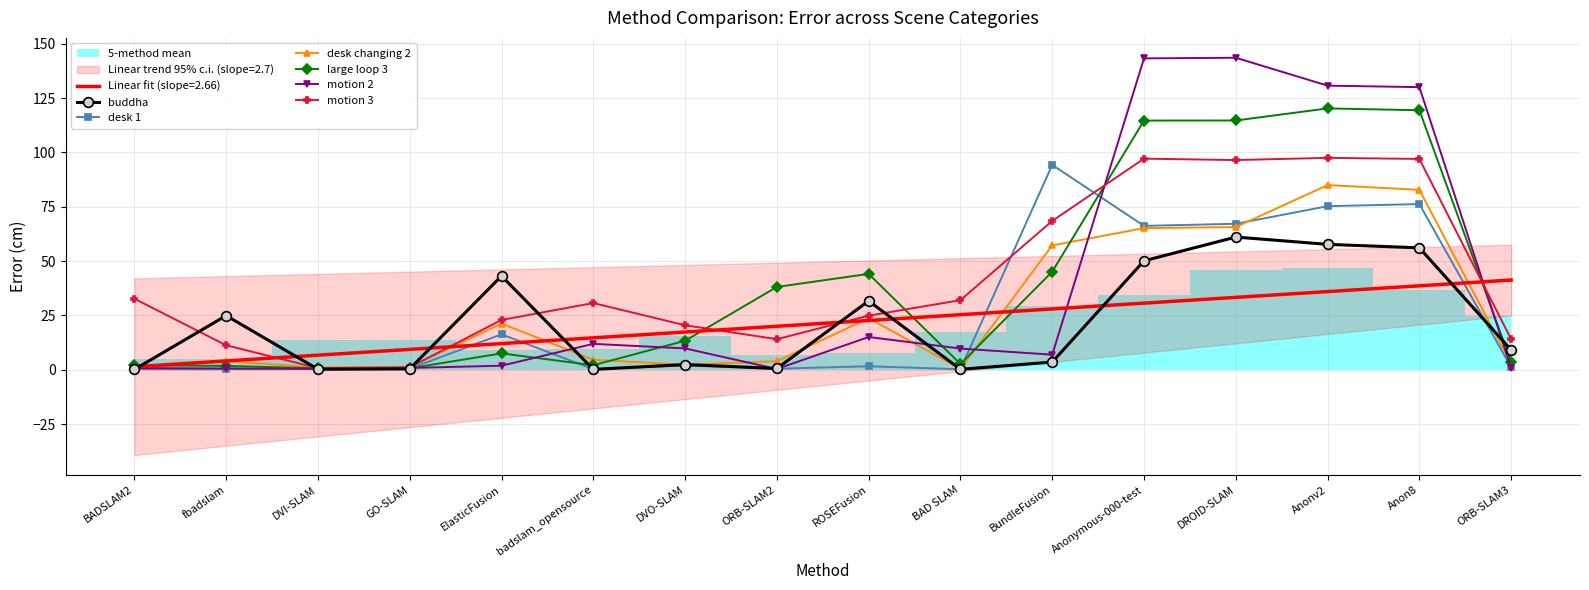

What is the greatest value displayed?

143.6